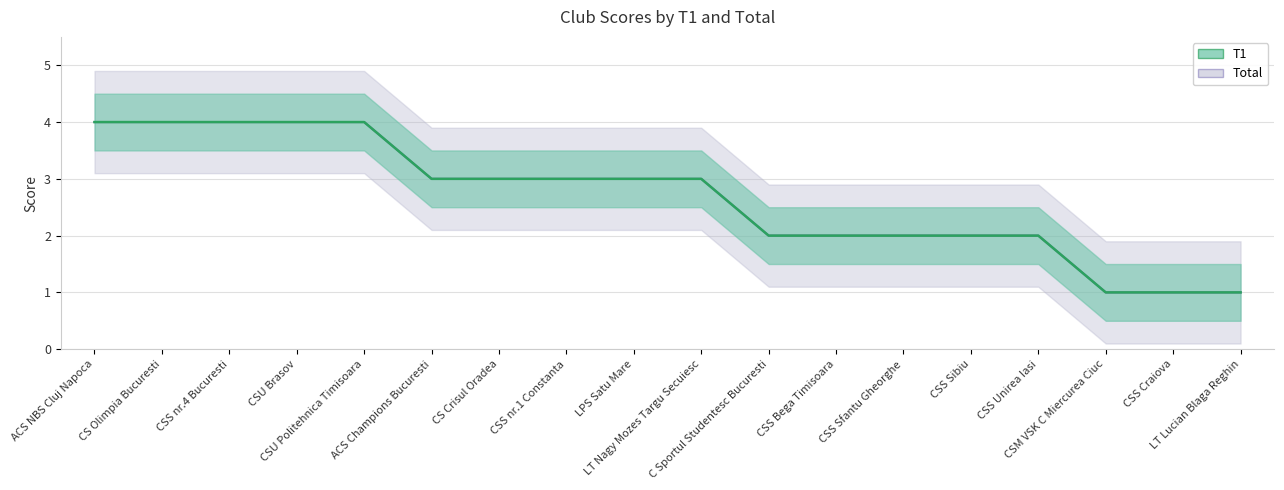

What is the sum of the Total values at CSS Sibiu and CSU Politehnica Timisoara?

6